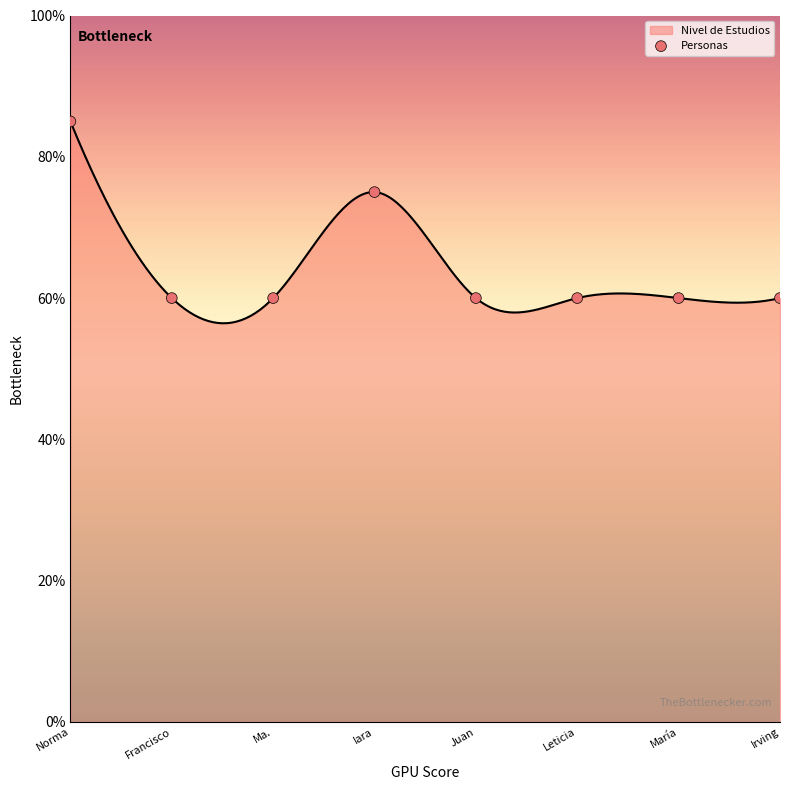

Between Juan and Norma, which is larger?

Norma